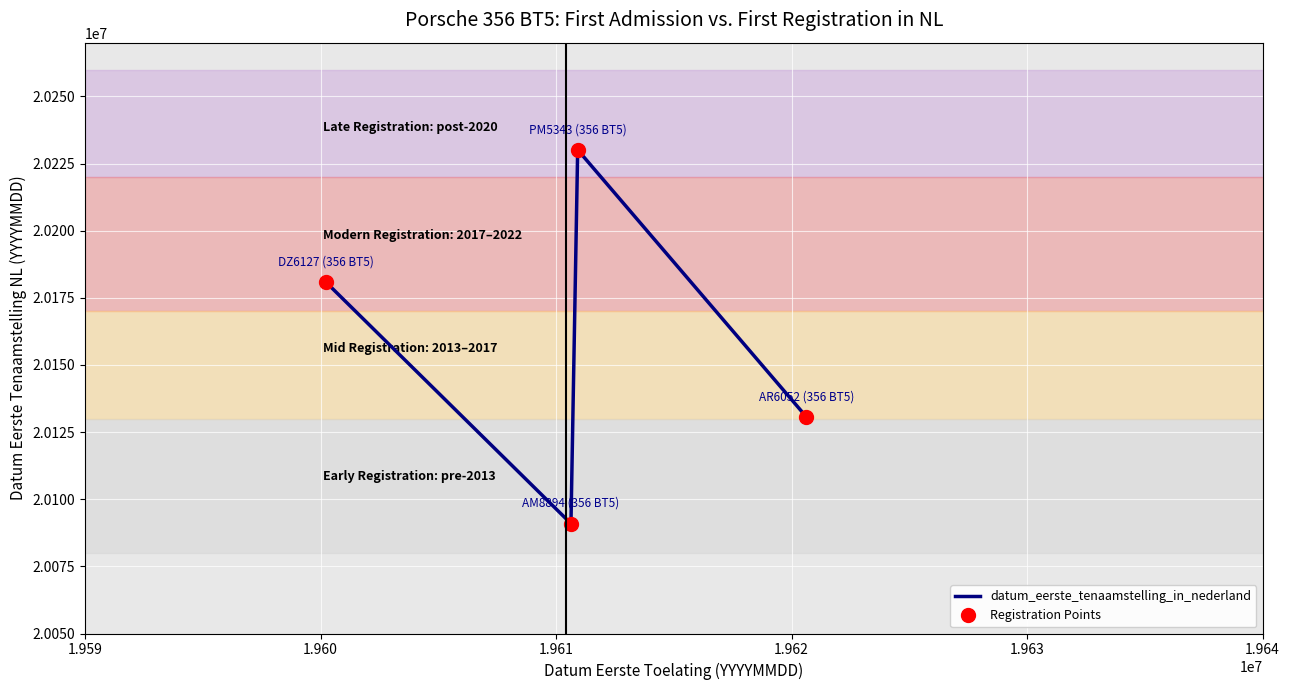

List the series in order of their peak value, lowest first.

datum_eerste_tenaamstelling_in_nederland, Registration Points